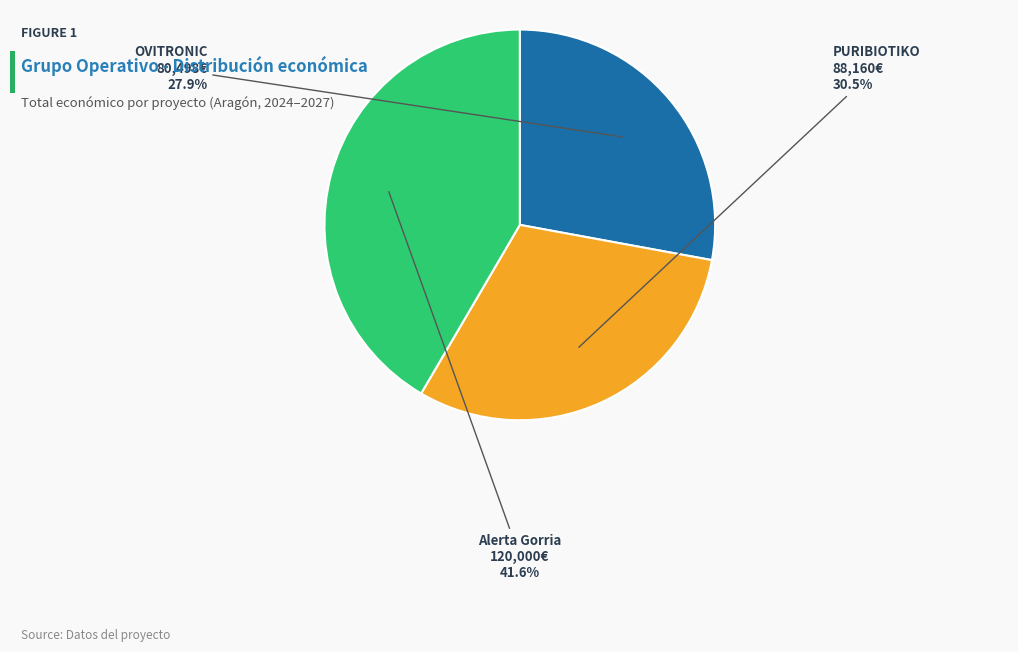

Is there any slice that represents more than half of the pie?

No